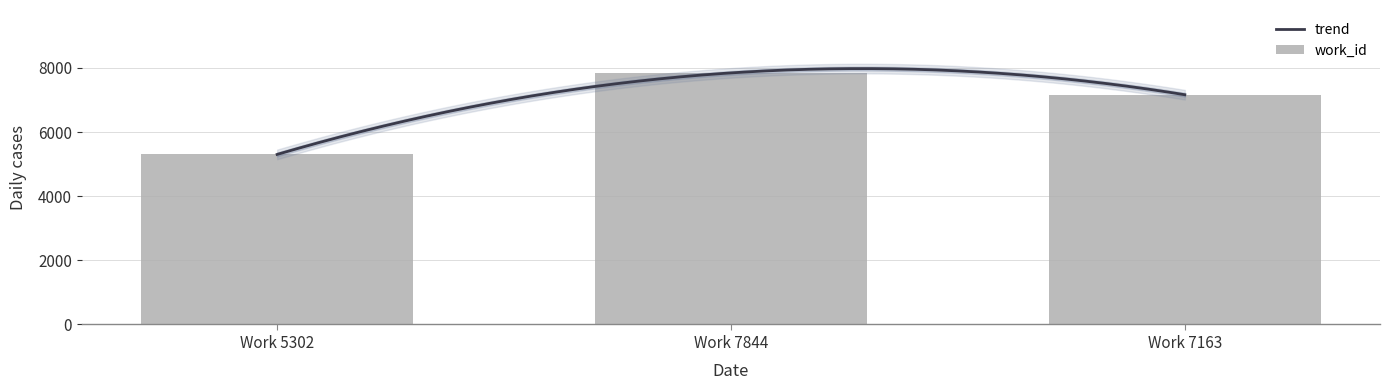

What is the difference between the maximum and minimum values?

2542